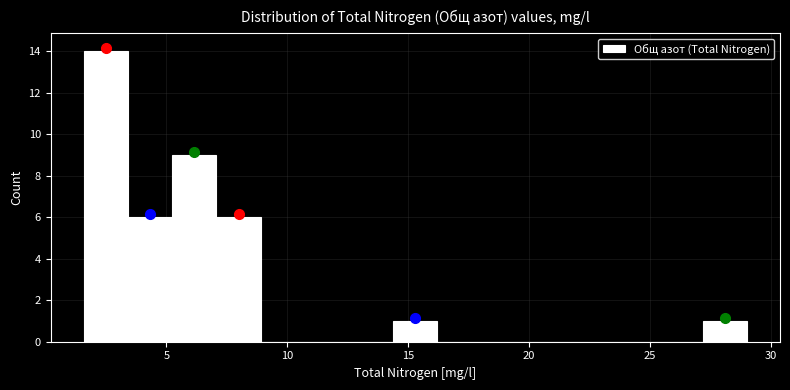

Read against the x-axis, roughly where is the centre of the tallest bar?

2.5